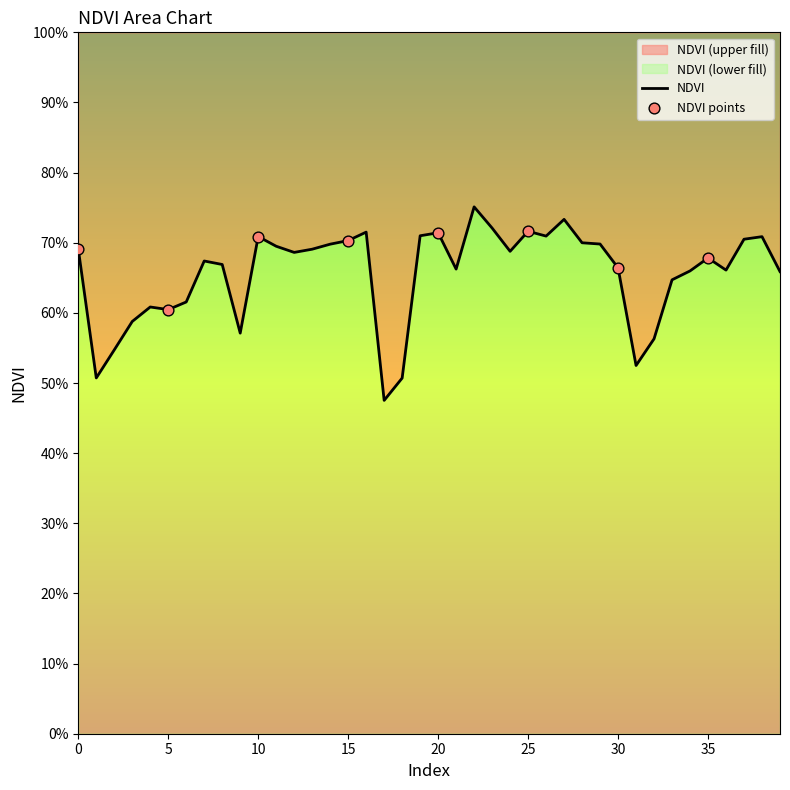

Which has a higher value, 16 or 39?

16